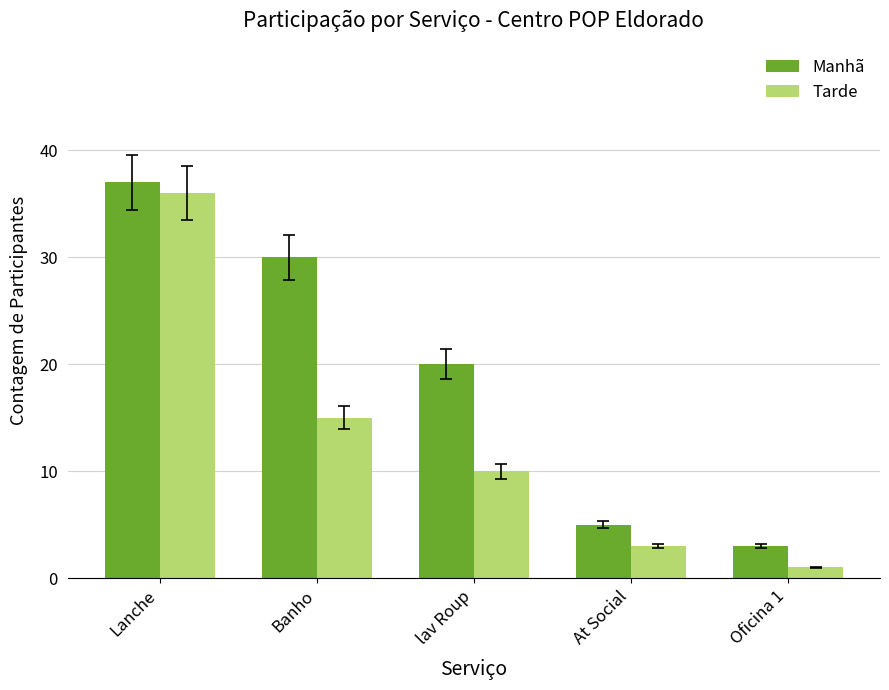

At lav Roup, list the series in order from largest to smallest.

Manhã, Tarde